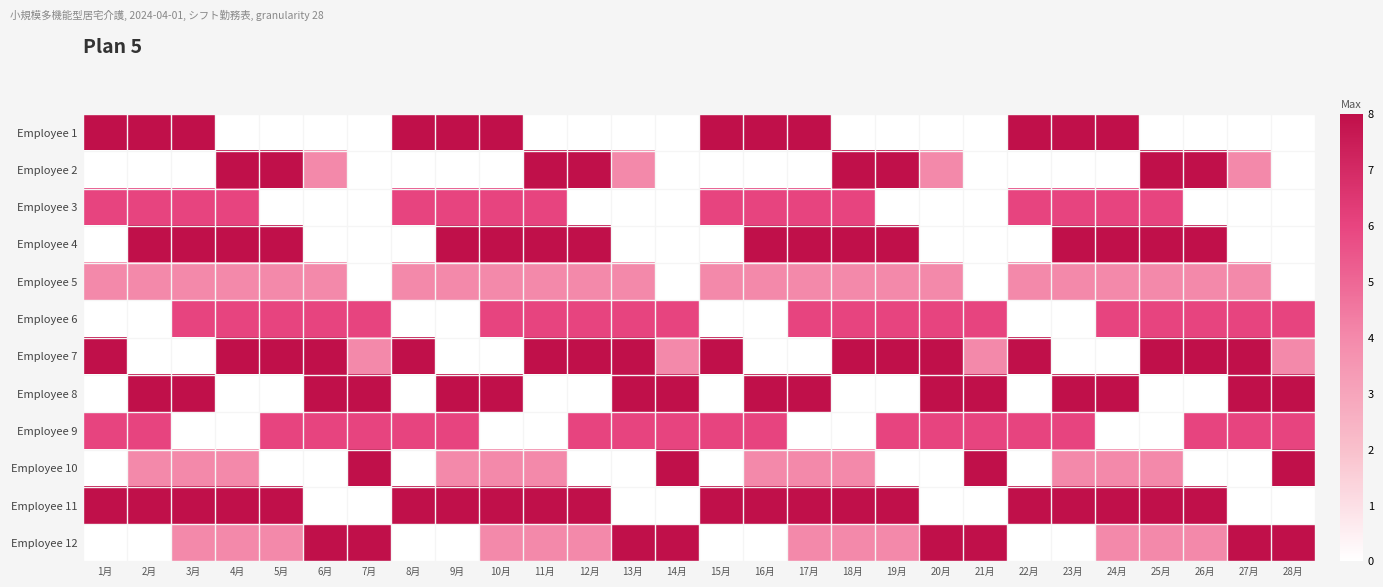

At how many categories does at least one series exceed 1?

28